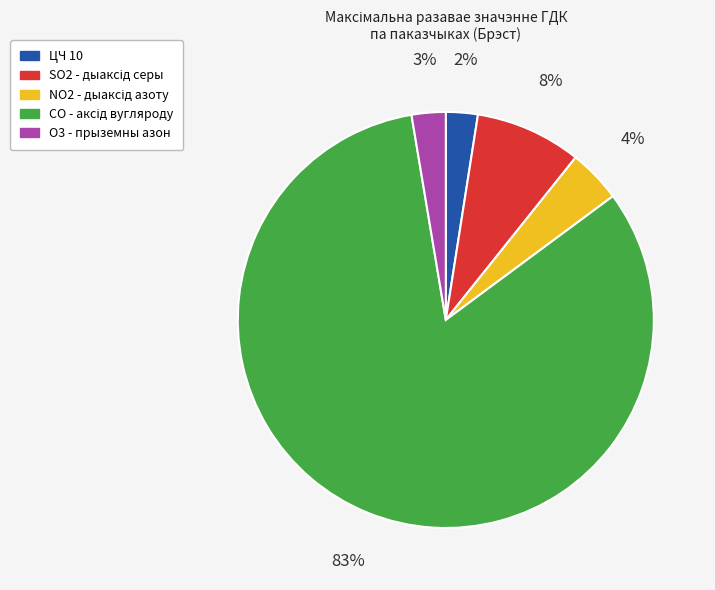

Do ЦЧ 10 and O3 - прыземны азон together represent more than half of the pie?

No